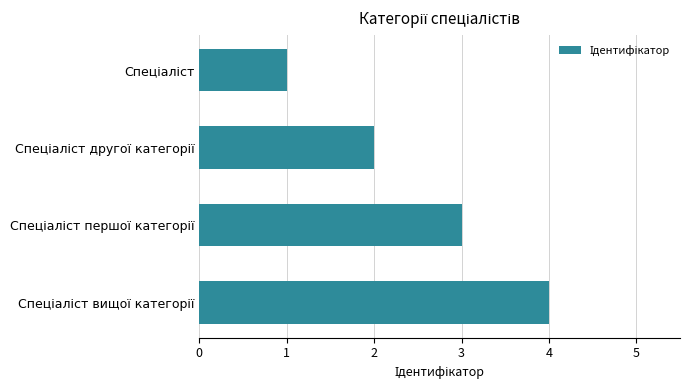

What is the maximum value shown in the chart?

4